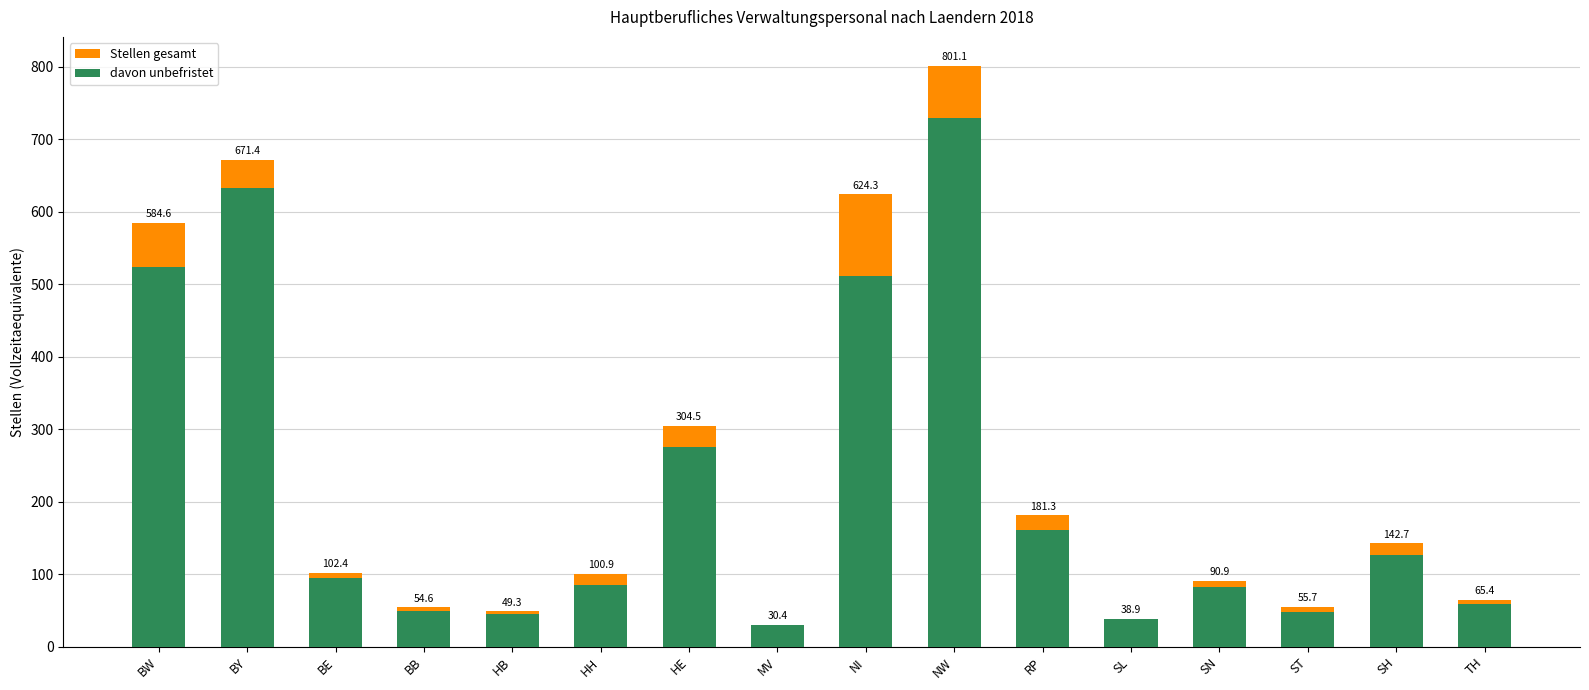

What position from the left is HB?

5